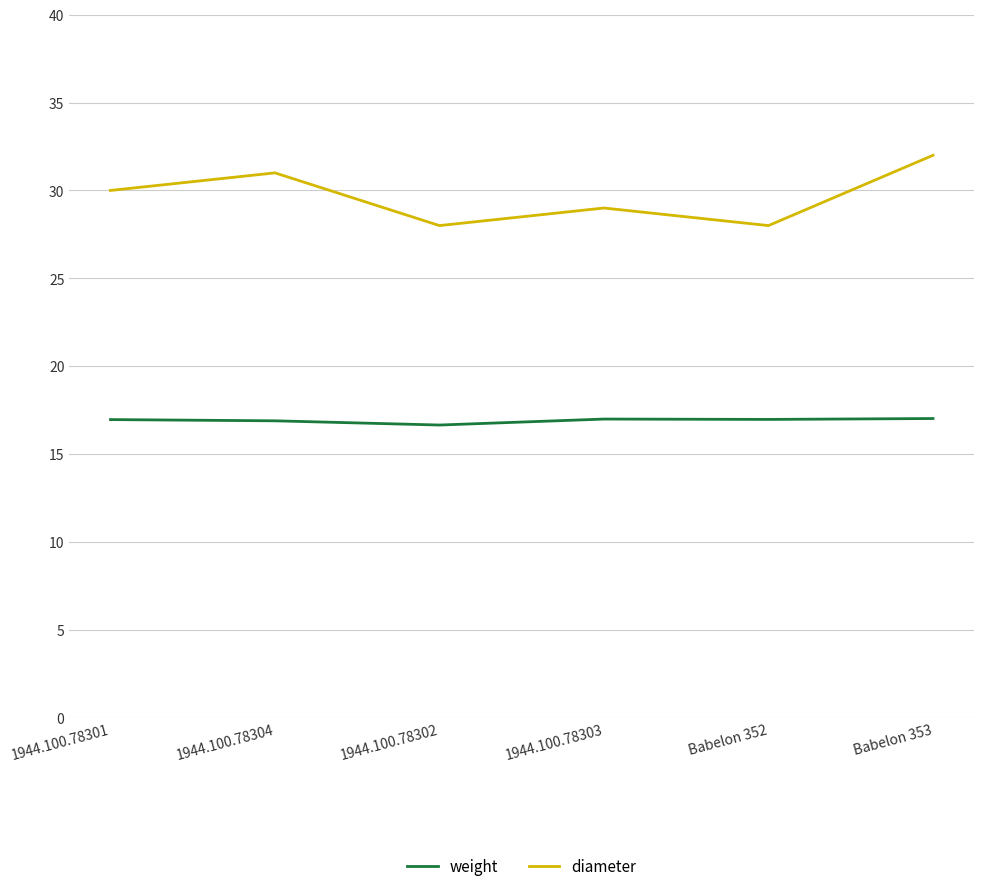

List the series in order of their overall mean, lowest first.

weight, diameter